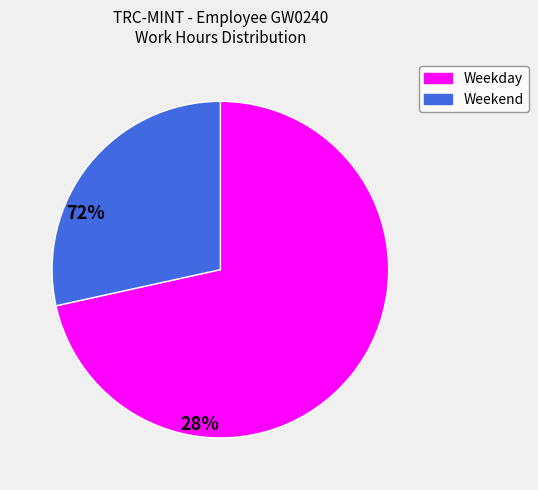

Does any single category account for the majority?

Yes